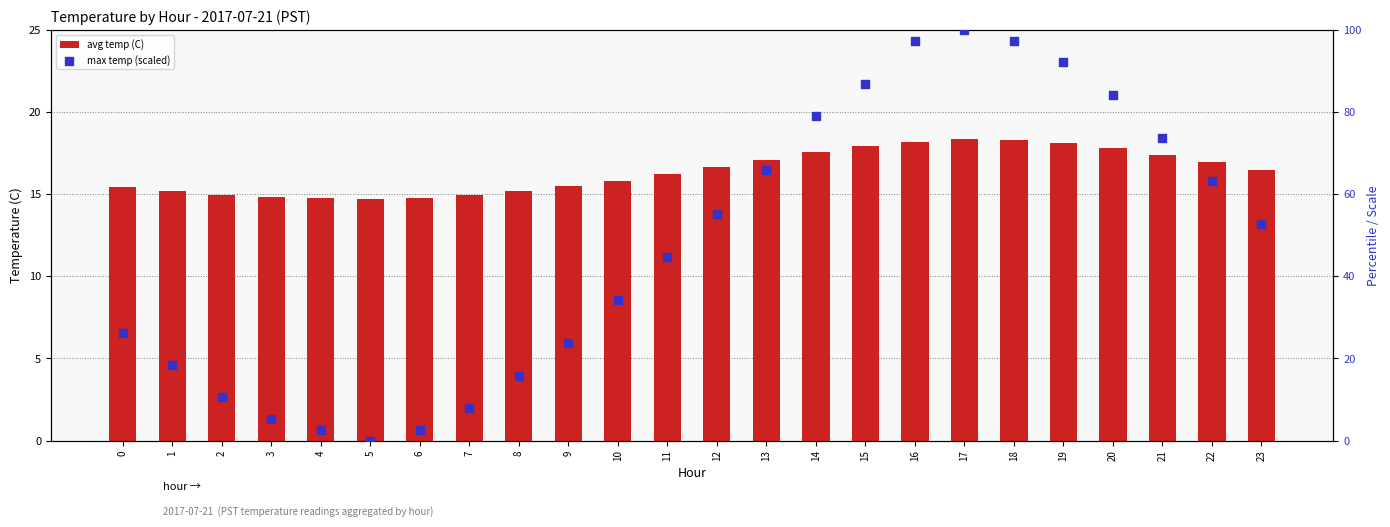

Which series has the widest spread of Y values?

max_temp